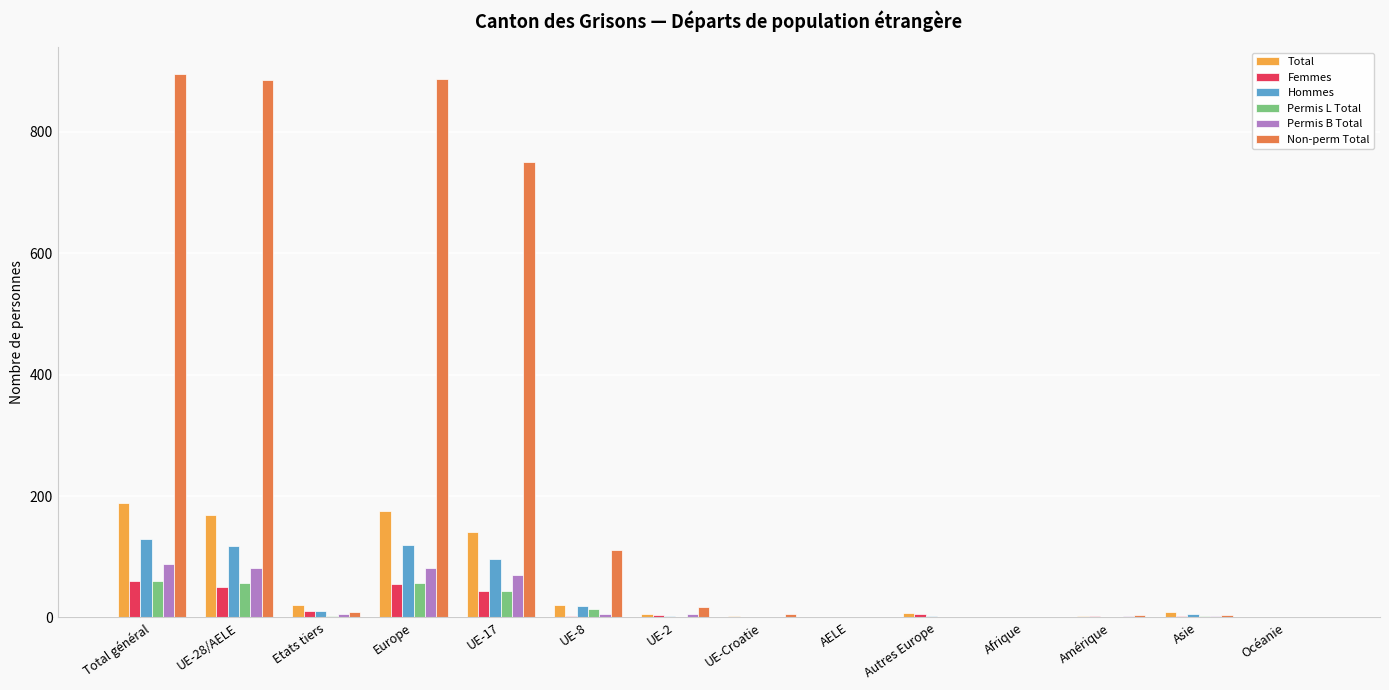

What is the maximum value for Hommes?

129